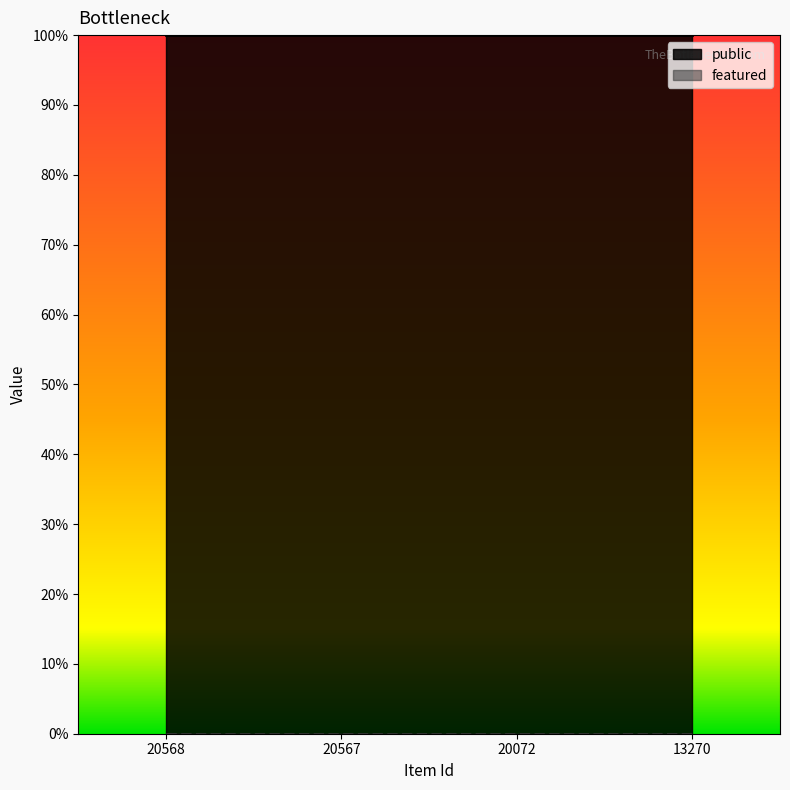

True or false: featured and public intersect in this chart.

False